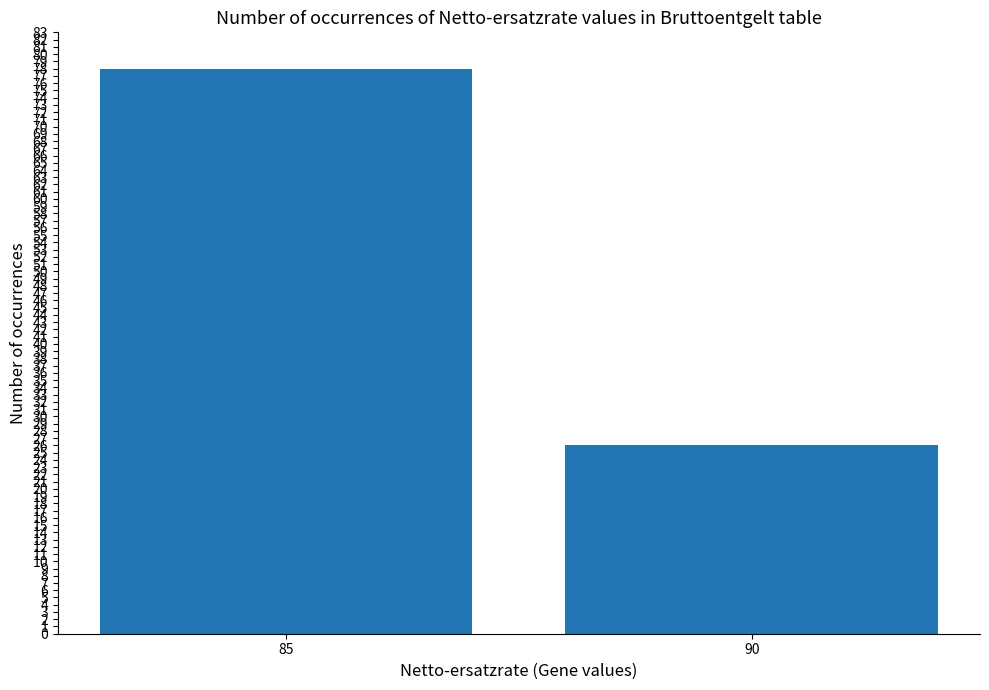

What is the difference between the maximum and minimum values?

52